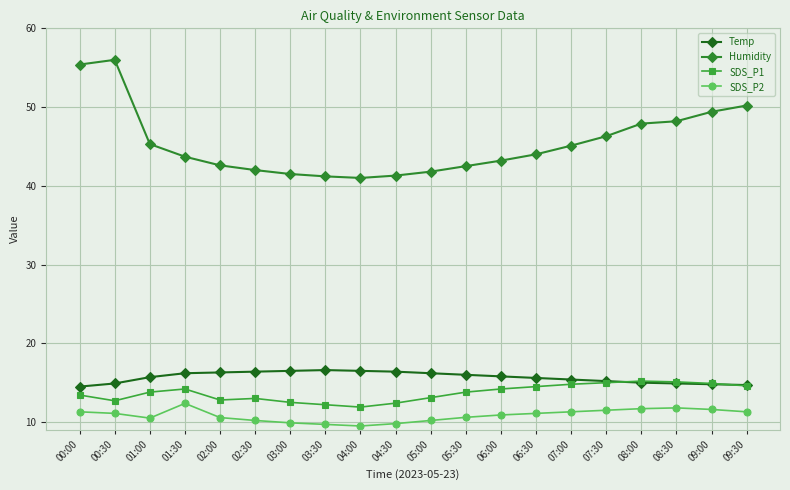

What are all the series names shown in the legend?

Temp, Humidity, SDS_P1, SDS_P2